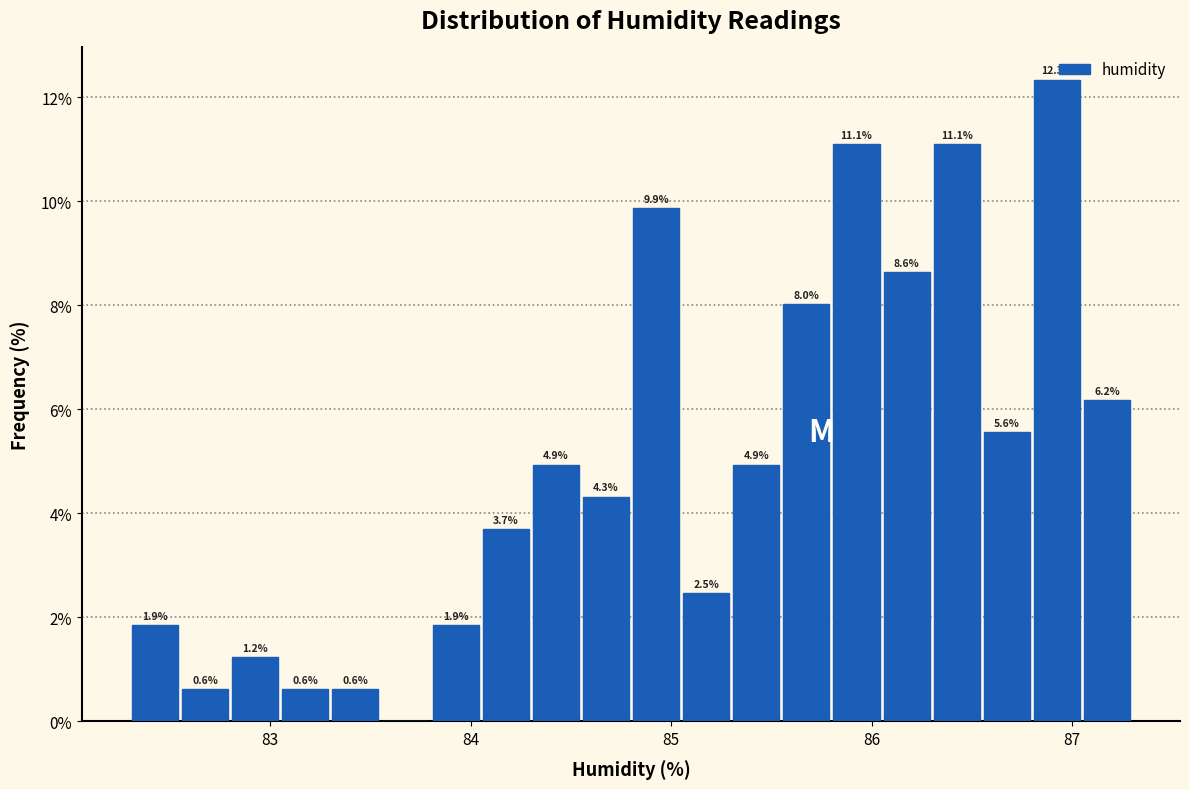

Around what value on the x-axis is the tallest bar? Give the approximate position of its centre, as read against the axis.

86.9